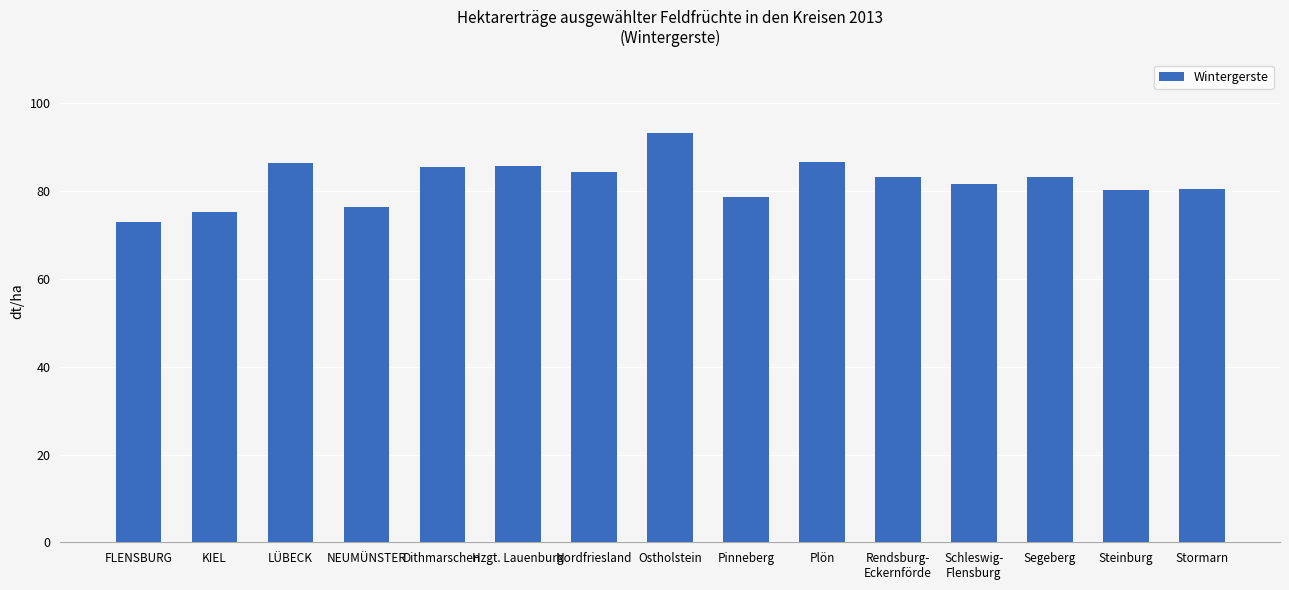

Between Stormarn and KIEL, which is larger?

Stormarn